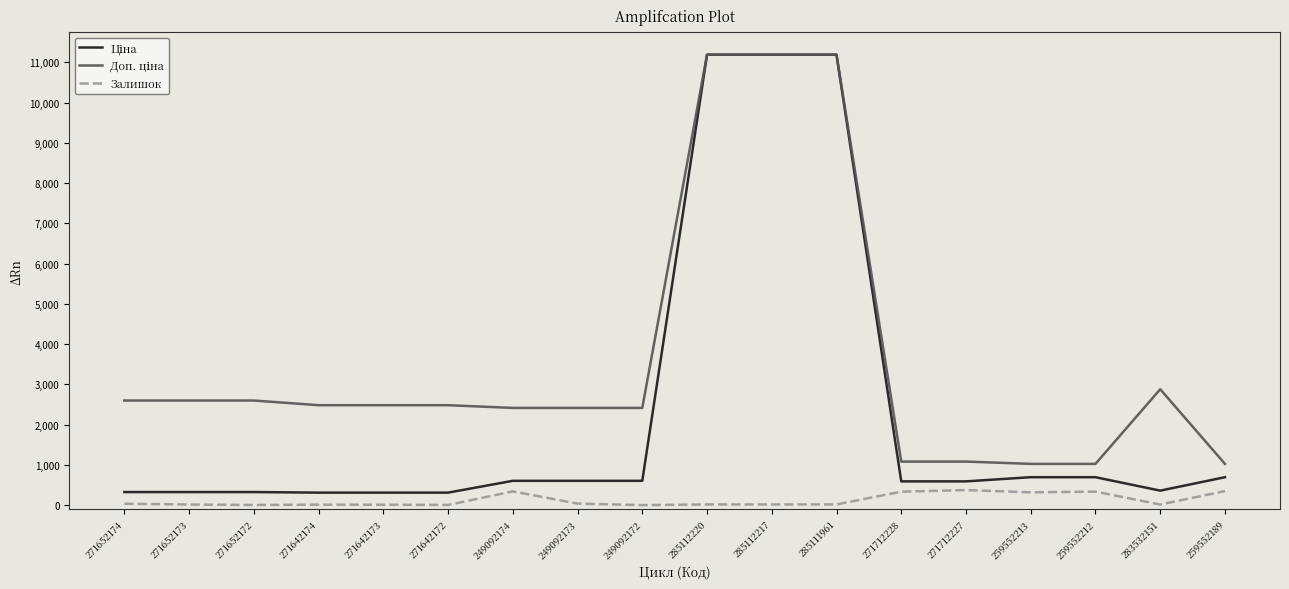

True or false: Залишок has a value of 15.0 at 271652173.

True